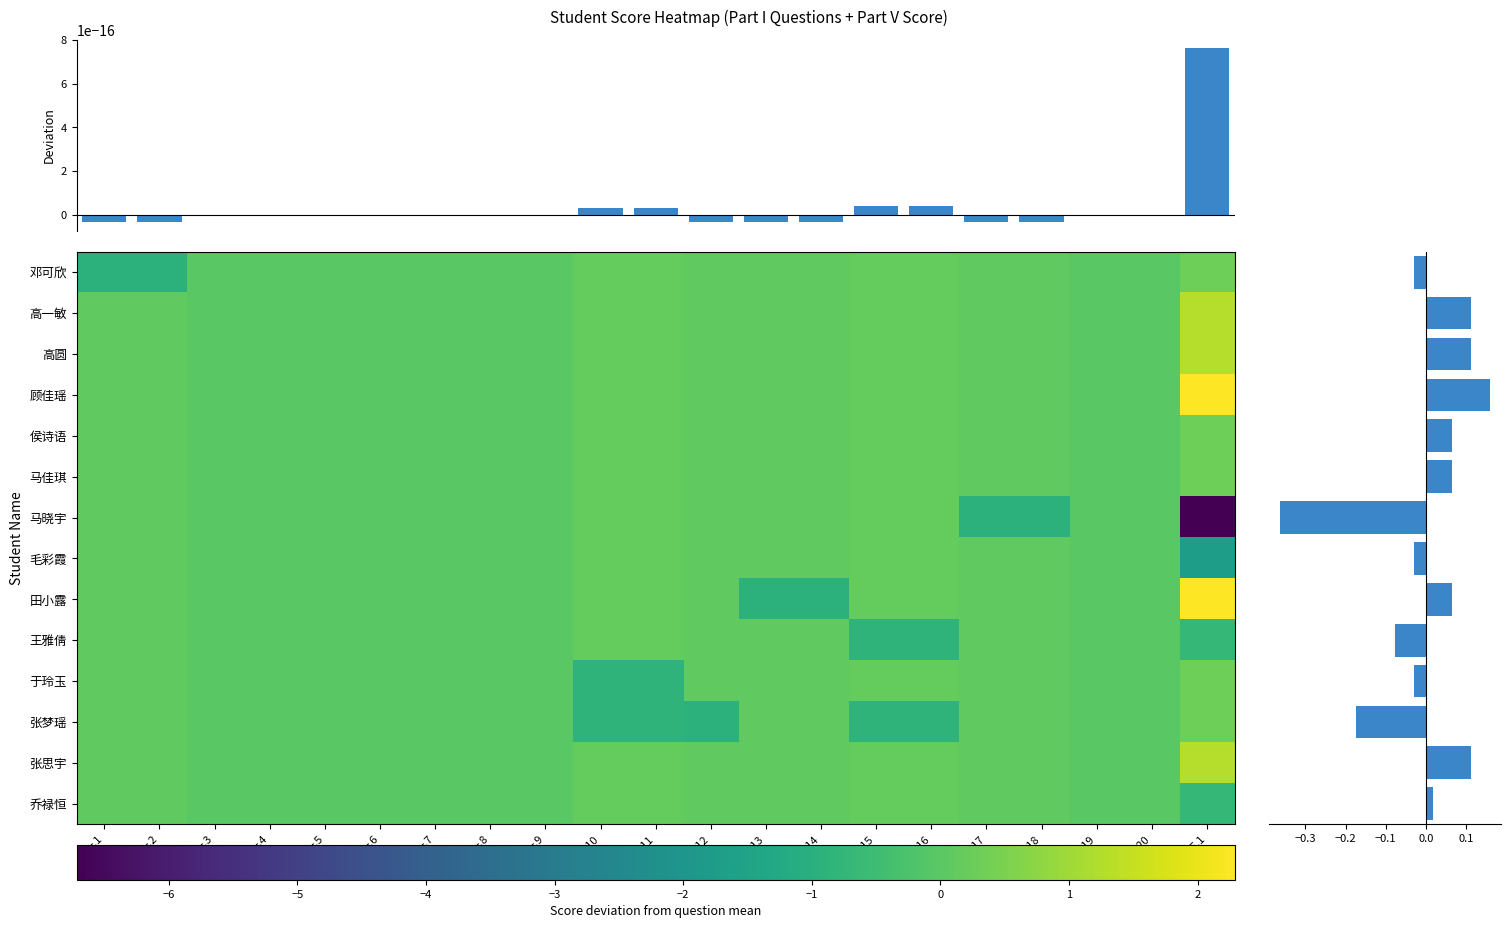

At 9, list the series in order from largest to smallest.

邓可欣, 高一敏, 高圆, 顾佳瑶, 侯诗语, 马佳琪, 马晓宇, 毛彩霞, 田小露, 王雅倩, 于玲玉, 张梦瑶, 张思宇, 乔禄恒